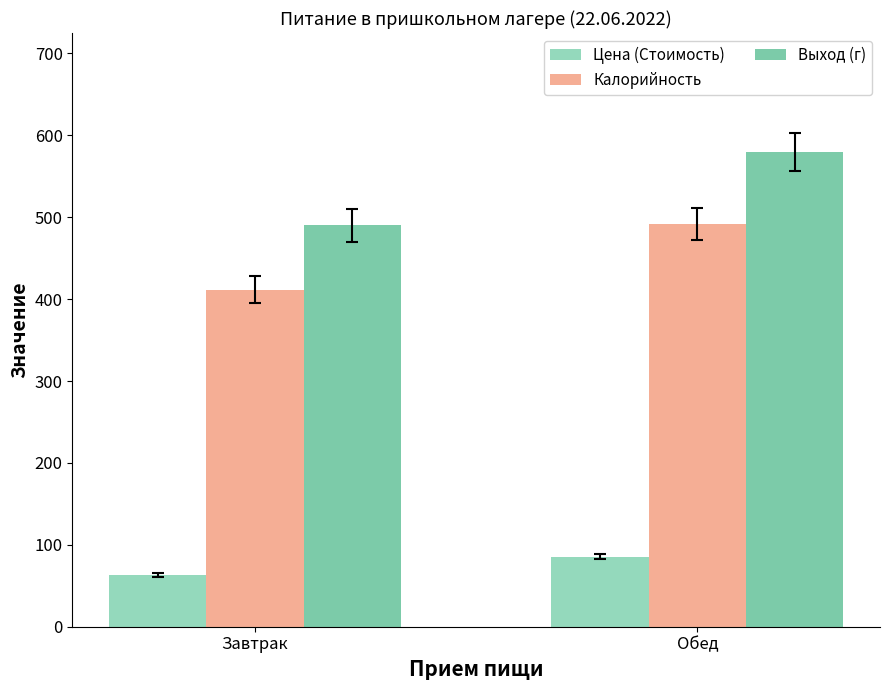

What is the average value of the Выход (г) series?

535.0